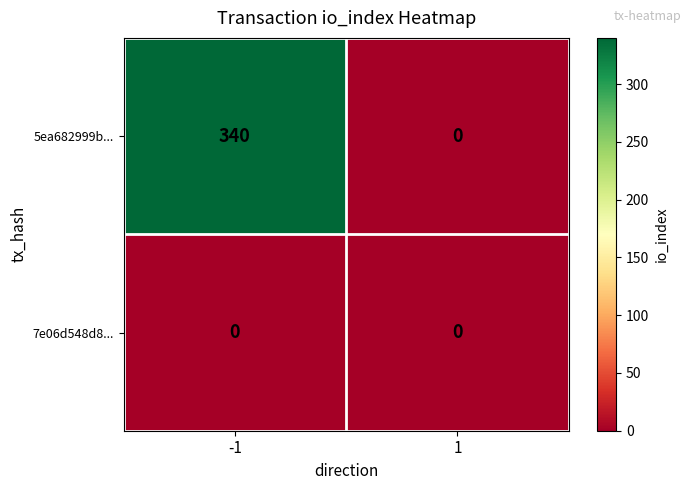

List the series in order of their peak value, lowest first.

7e06d548d8..., 5ea682999b...